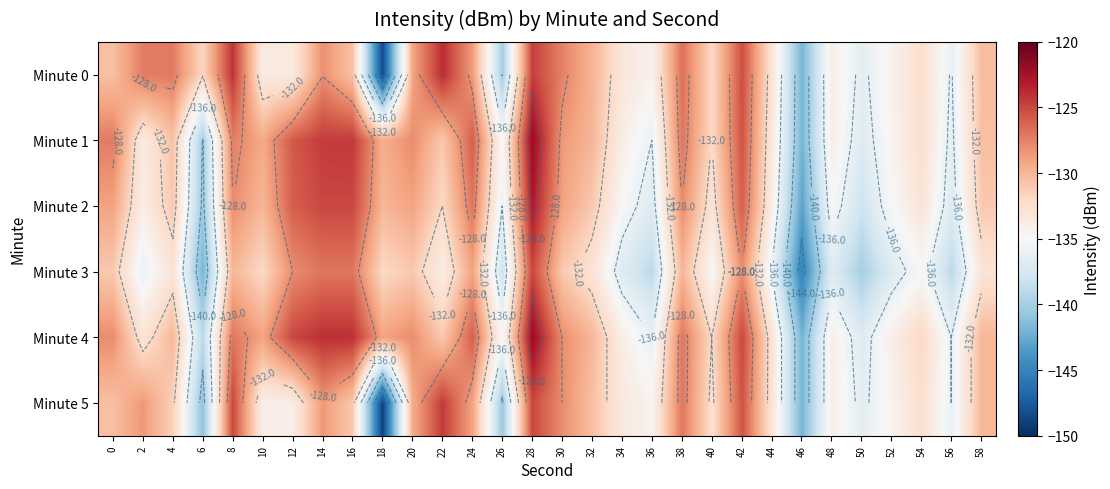

At which label is Minute 1 closest to -132?

40